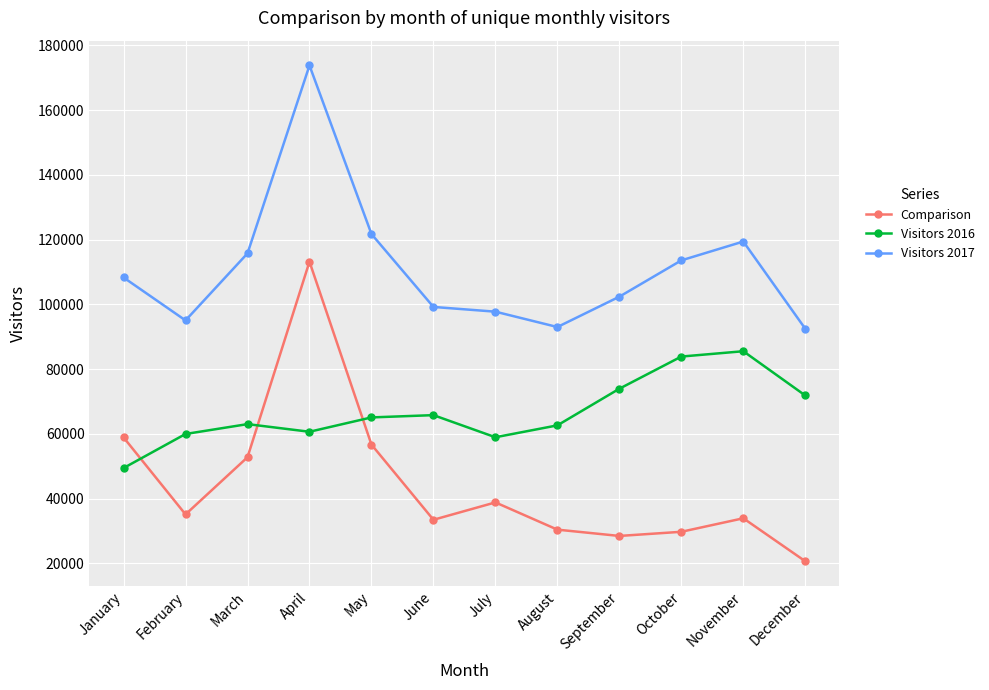

Where do Comparison and Visitors 2016 first cross each other?

January and February